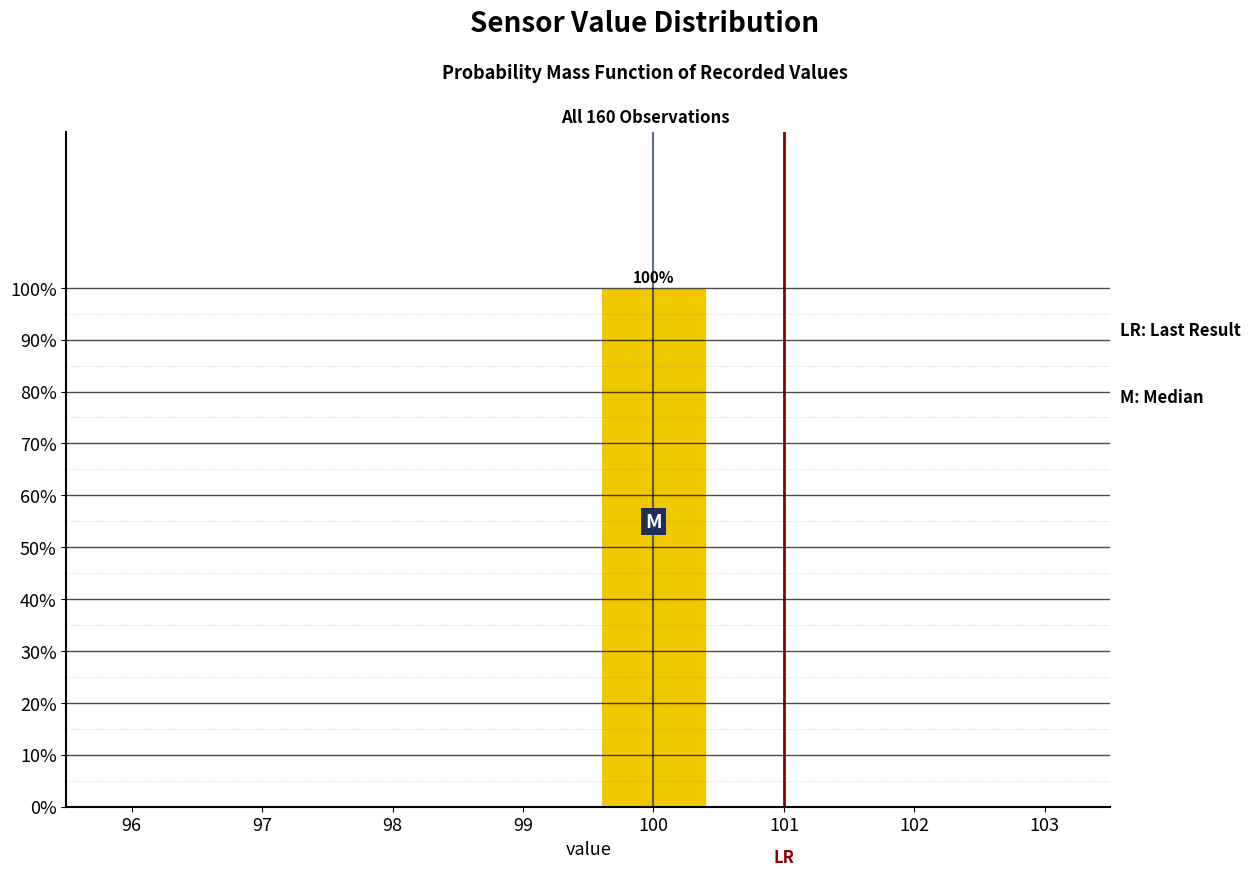

Reading left to right, list all the values displayed in this chart.

97=0	98=0	99=0	100=100	101=0	102=0